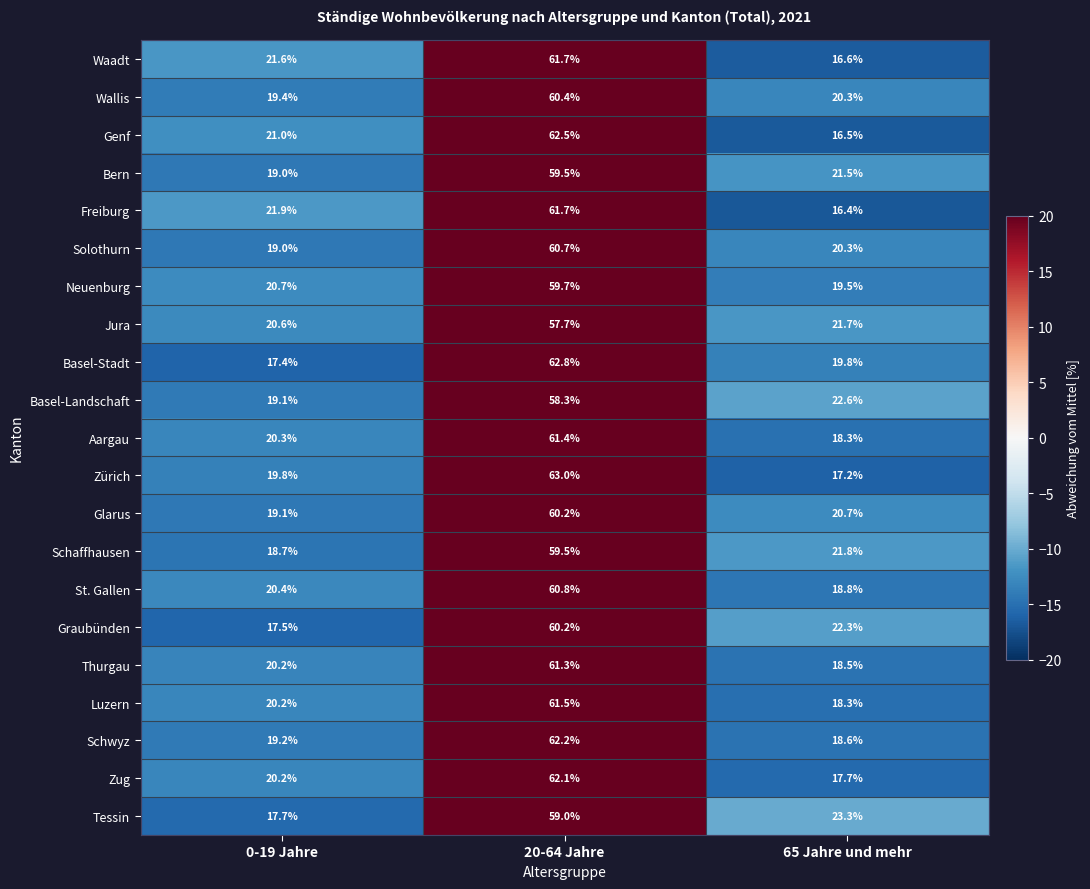

Which series changed the most between 20-64 Jahre and 65 Jahre und mehr?

Genf